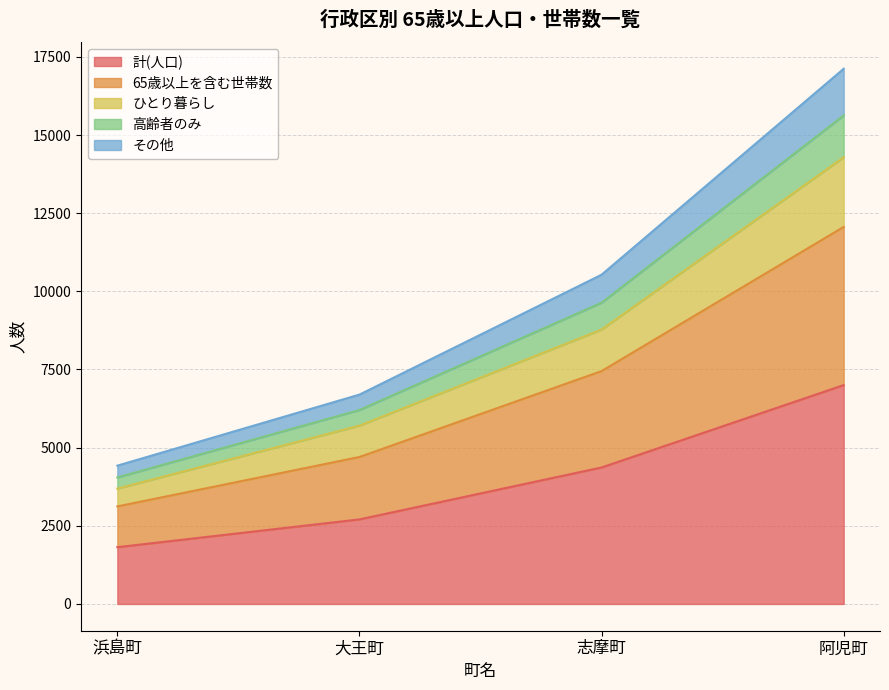

List the labels in order of その他 value, smallest first.

浜島町, 大王町, 志摩町, 阿児町